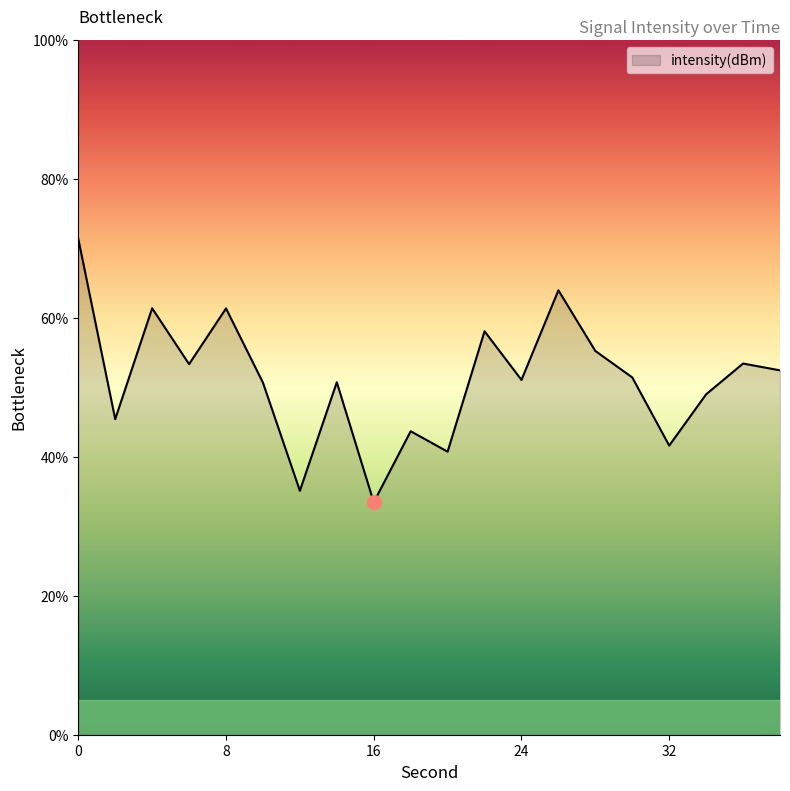

How many lines are shown in the chart?

1